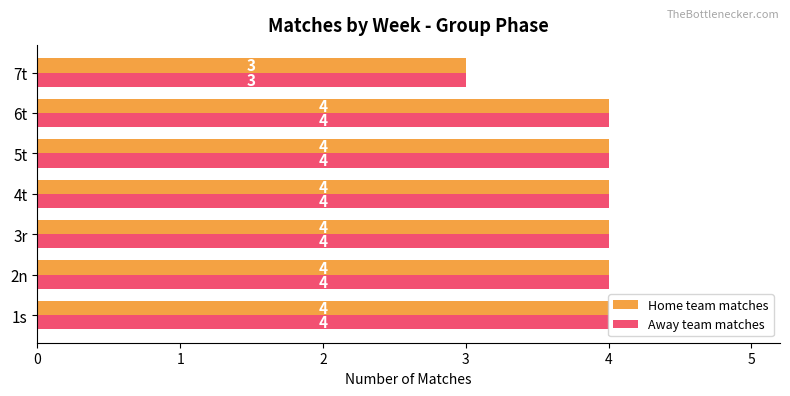

At which label does Home team matches reach its minimum?

7t